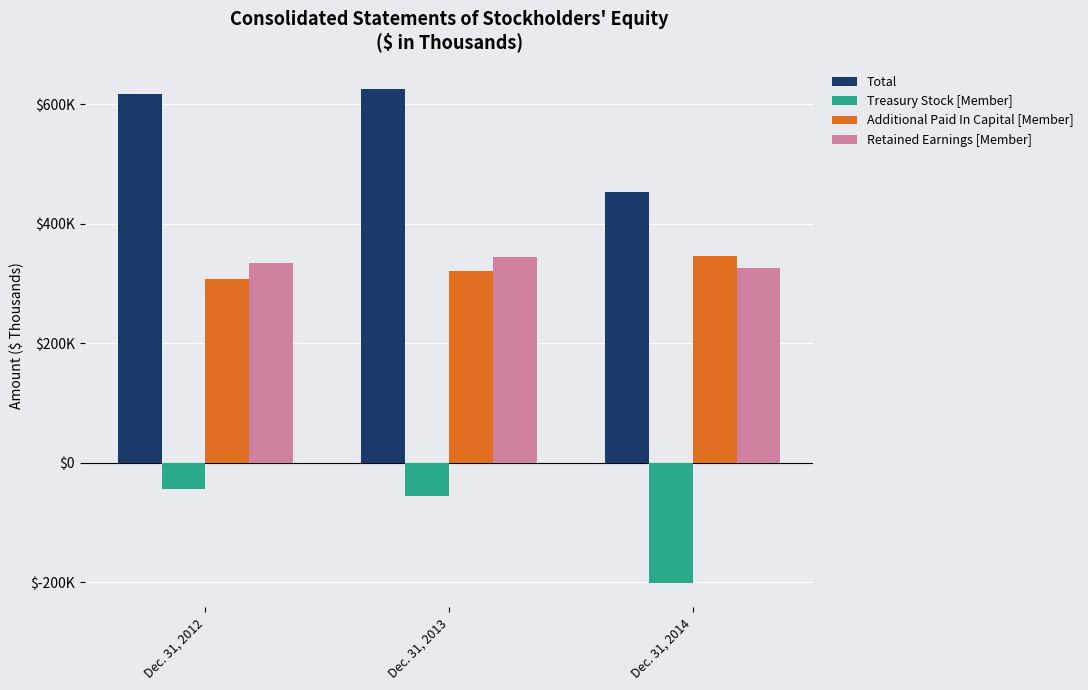

What is the difference between the highest and lowest values at Dec. 31, 2013?

680708